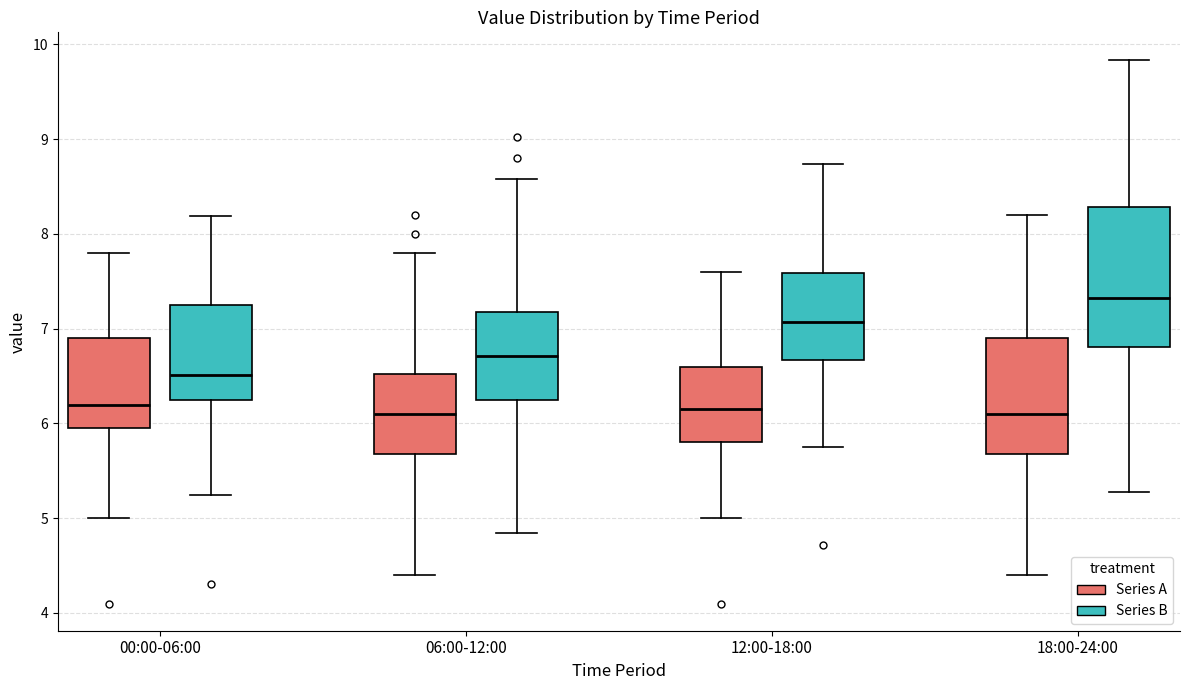

Which box is the tallest, from its lower edge to its upper edge?

18:00-24:00 (Series B)